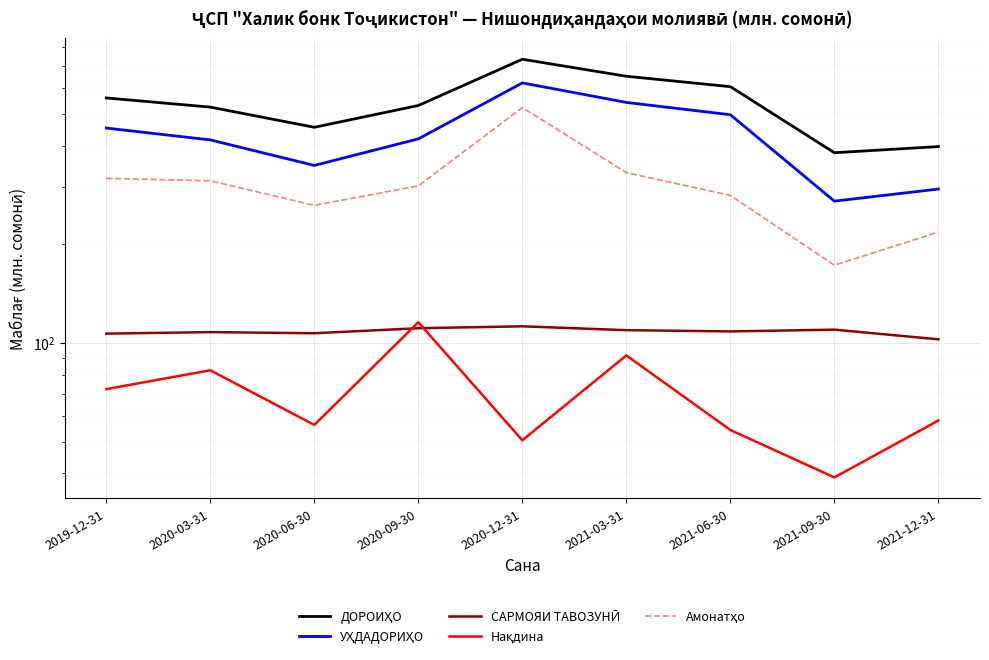

What are all the series names shown in the legend?

ДОРОИҲО, УҲДАДОРИҲО, САРМОЯИ ТАВОЗУНӢ, Нақдина, Амонатҳо